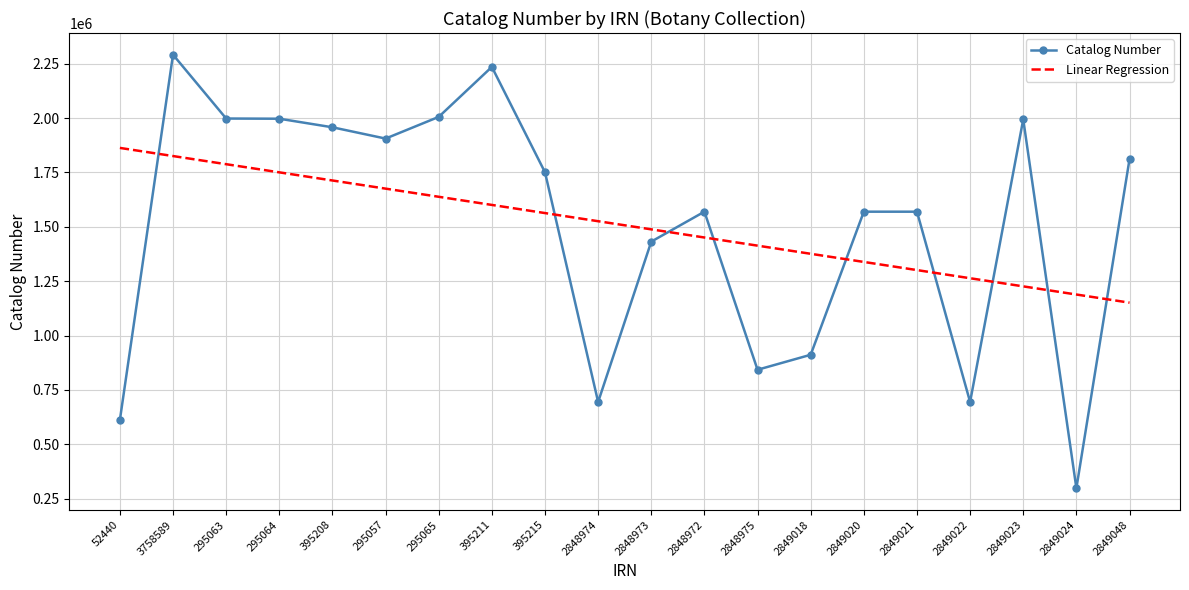

At 2849018, list the series in order from smallest to largest.

Catalog Number, Linear Regression